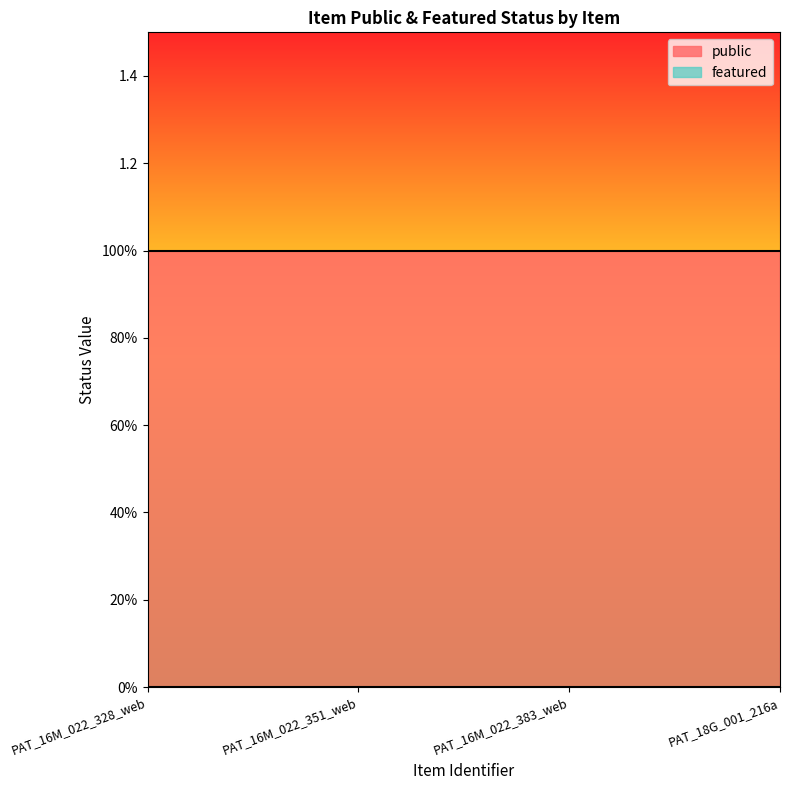

Reading right to left, extract all data points from this chart.

public: 1	1	1	1
featured: 0	0	0	0